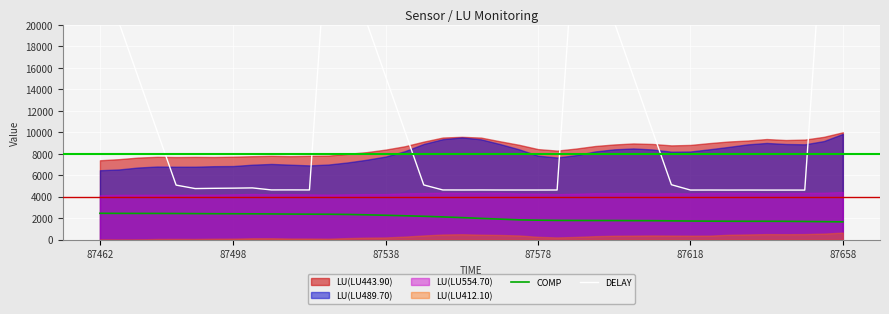

Is it true that COMP equals 2461 at 87462?

True